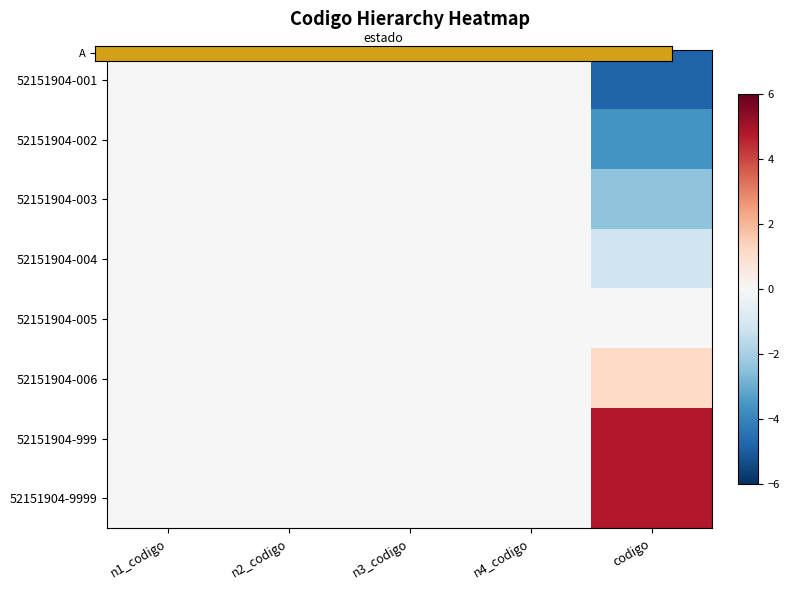

What is the difference between the highest and lowest values at codigo?

8.4